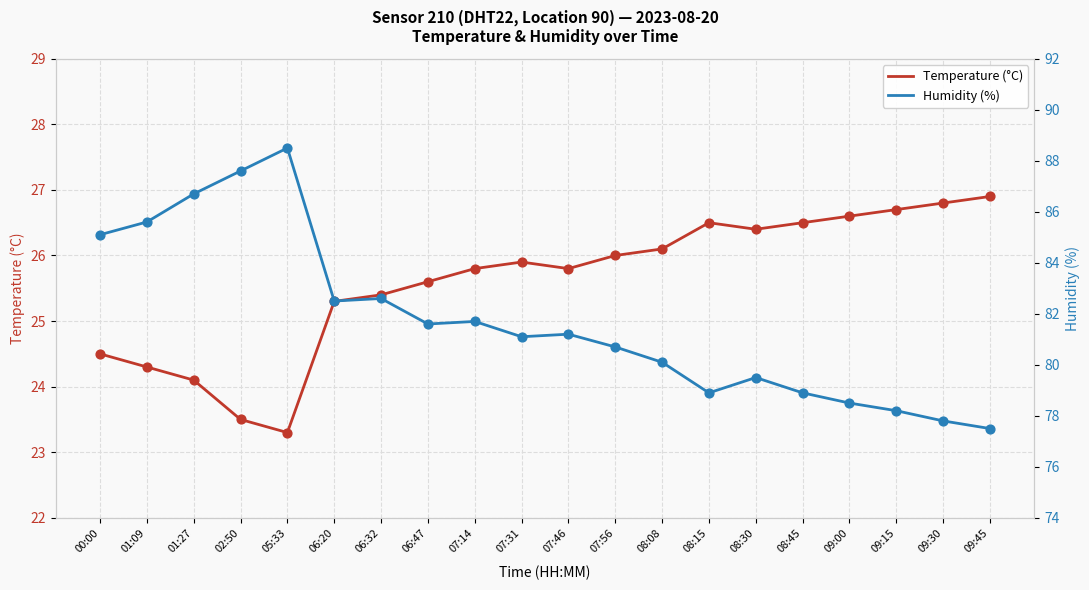

Which series has the largest Y range (max minus min)?

Humidity (%)